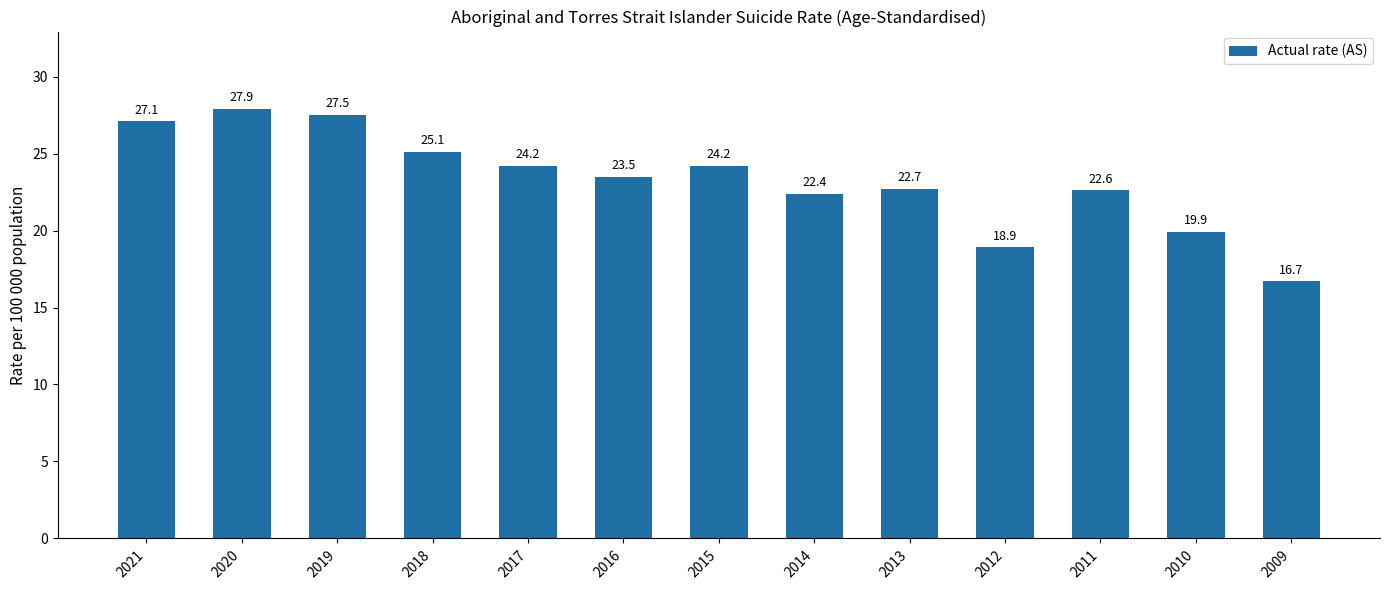

How many data points are less than 23?

6